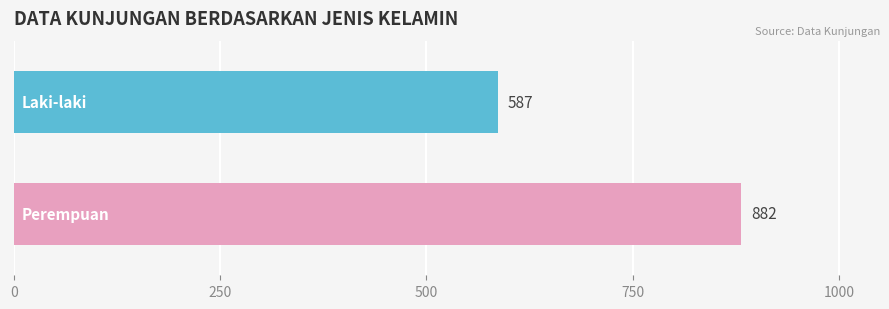

What is the smallest value displayed?

587